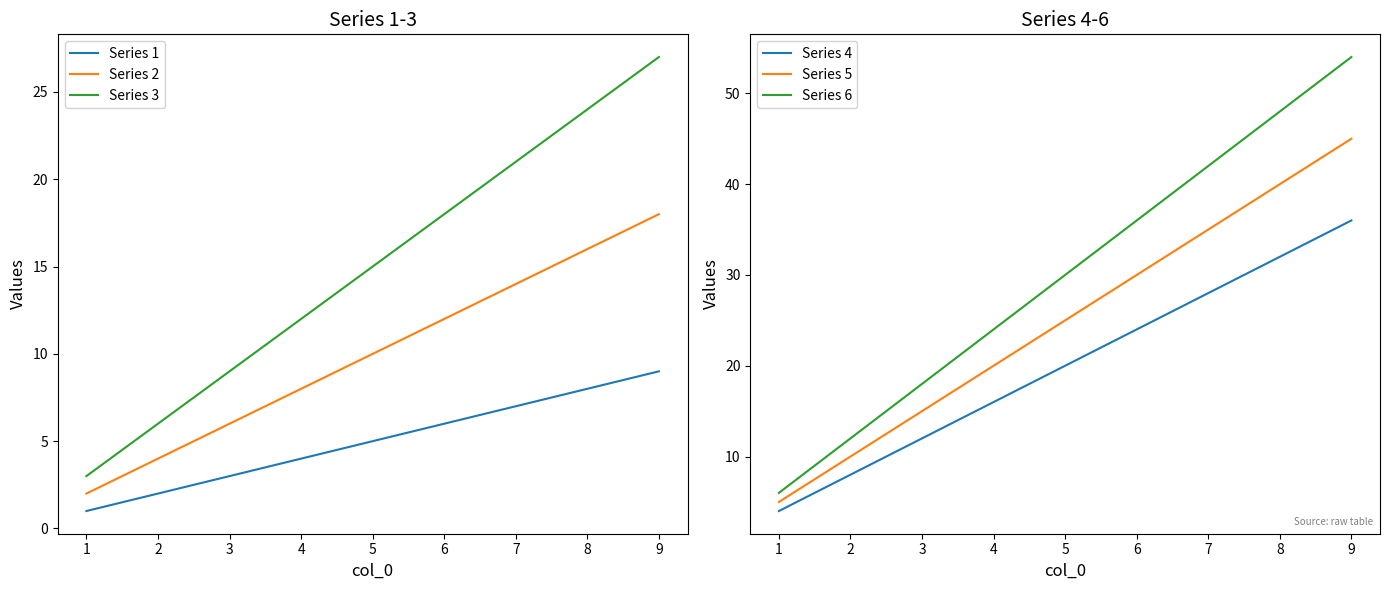

Rank the categories by Series 5 value from lowest to highest.

1, 2, 3, 4, 5, 6, 7, 8, 9